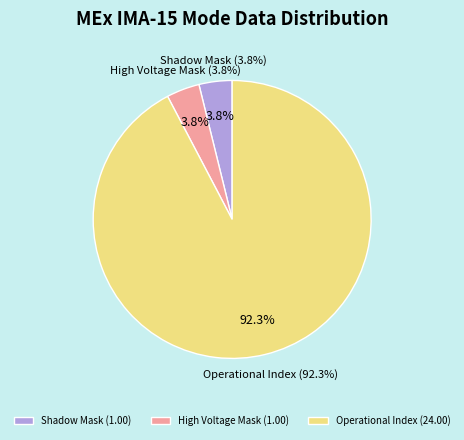

What is the largest slice in the pie chart?

Operational Index